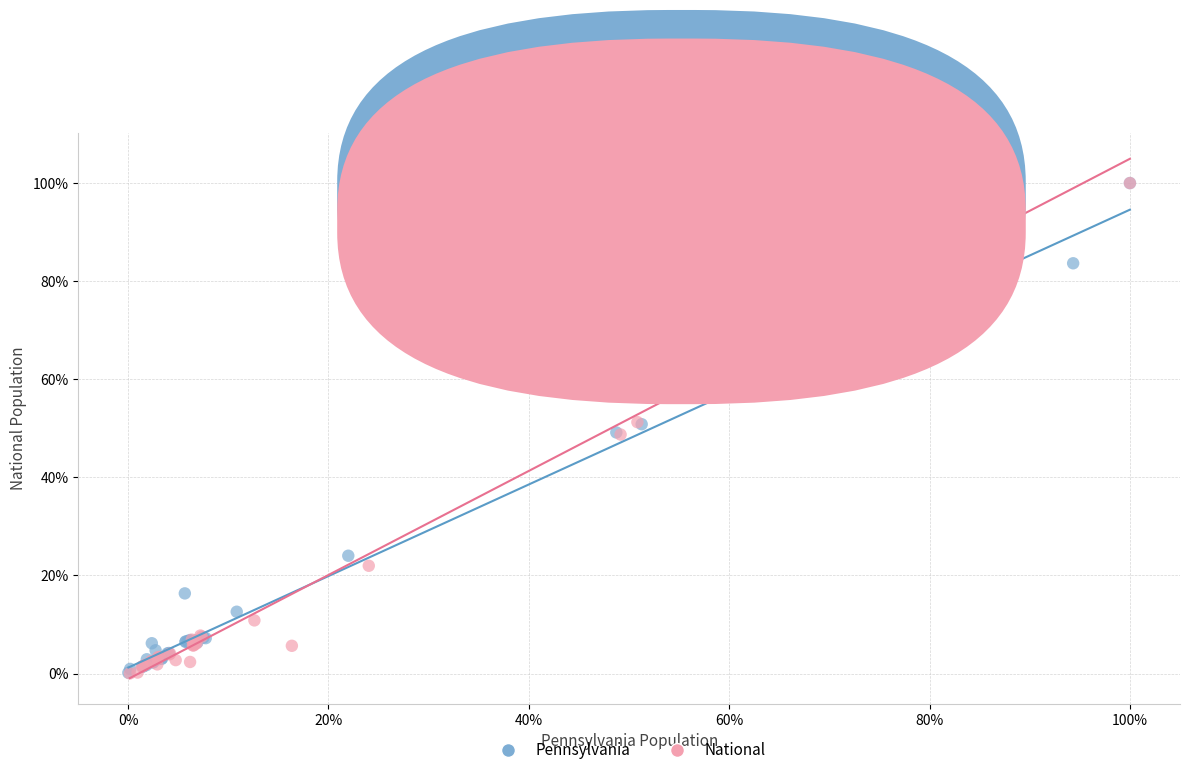

What are all the series names shown in the legend?

Pennsylvania, National